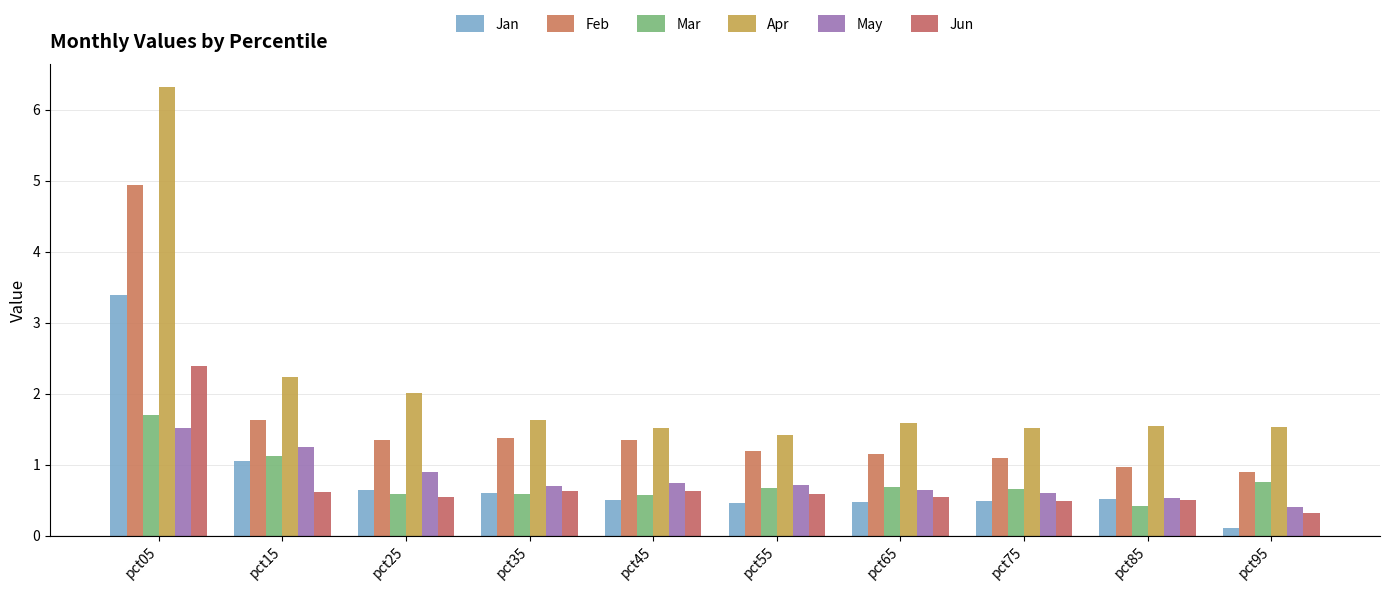

What are all the series names shown in the legend?

Jan, Feb, Mar, Apr, May, Jun